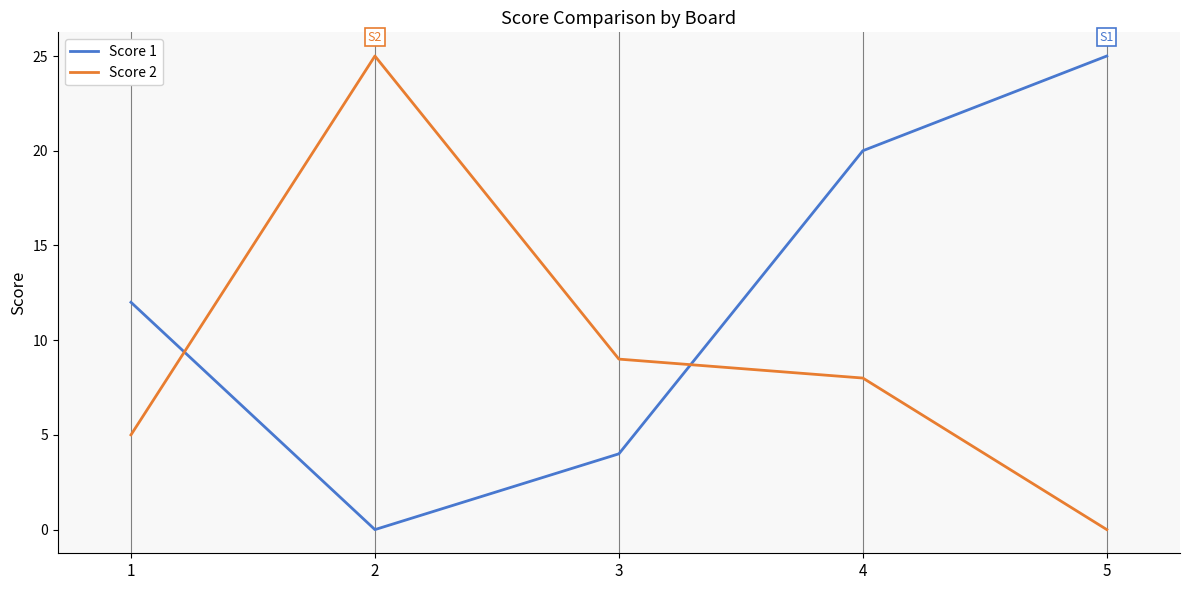

At which label is Score 1 closest to 12?

1